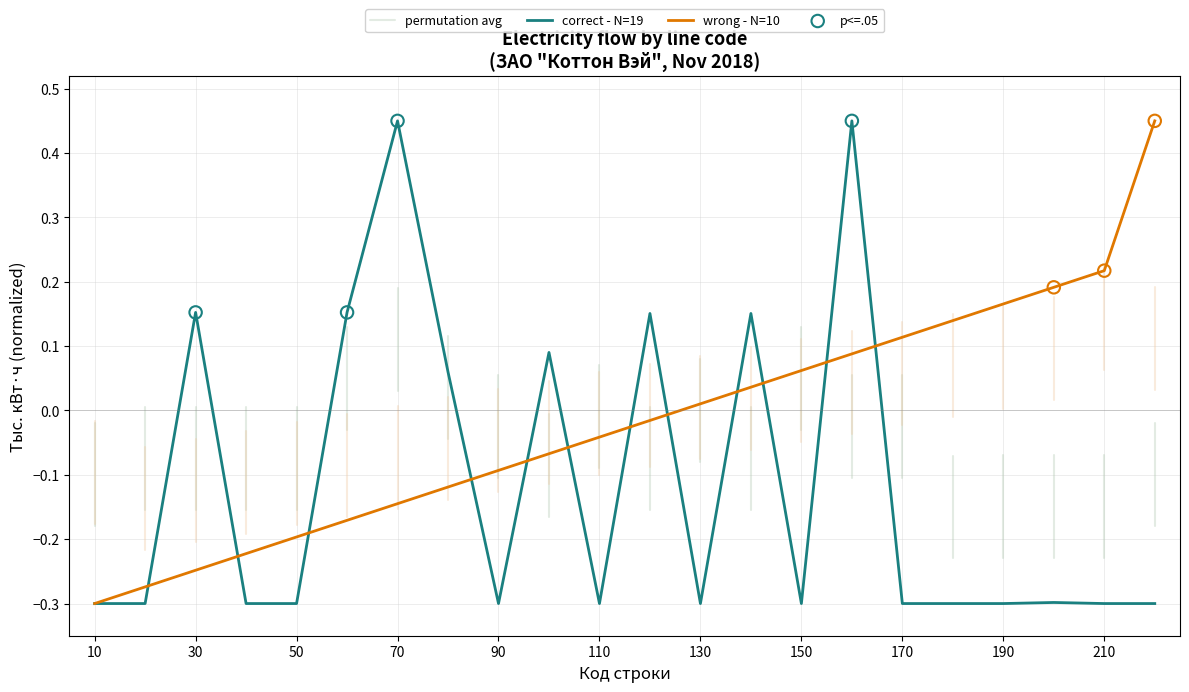

Which series reaches the maximum Y coordinate?

correct - N=19